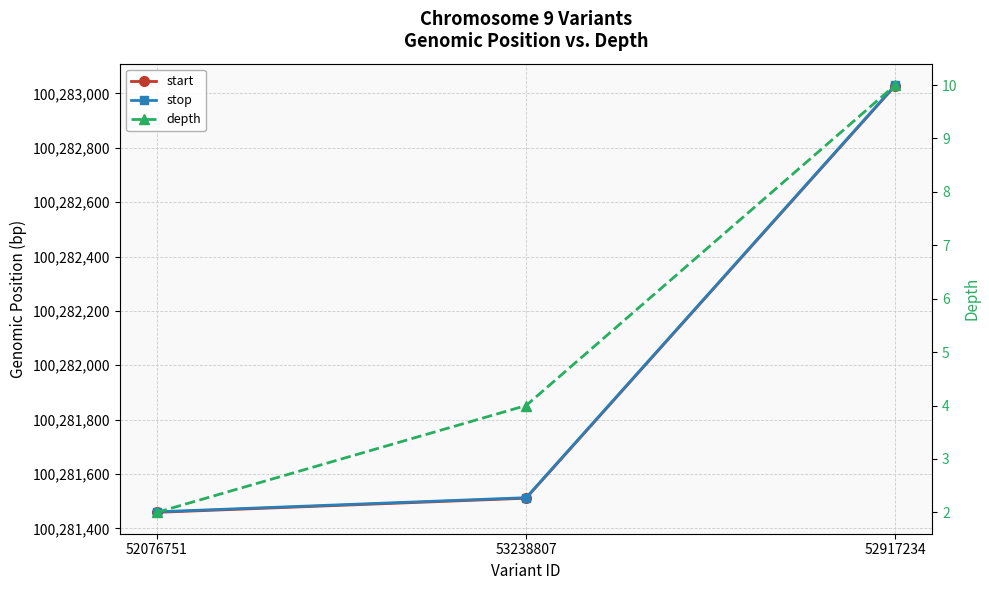

What is the sum of all start values?

300845999